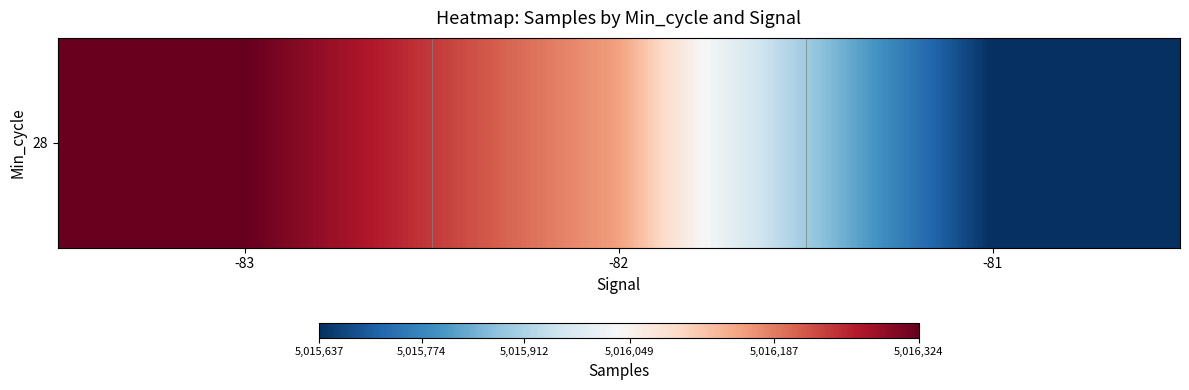

The chart shows a value of 8108032.9 at -83. True or false?

False